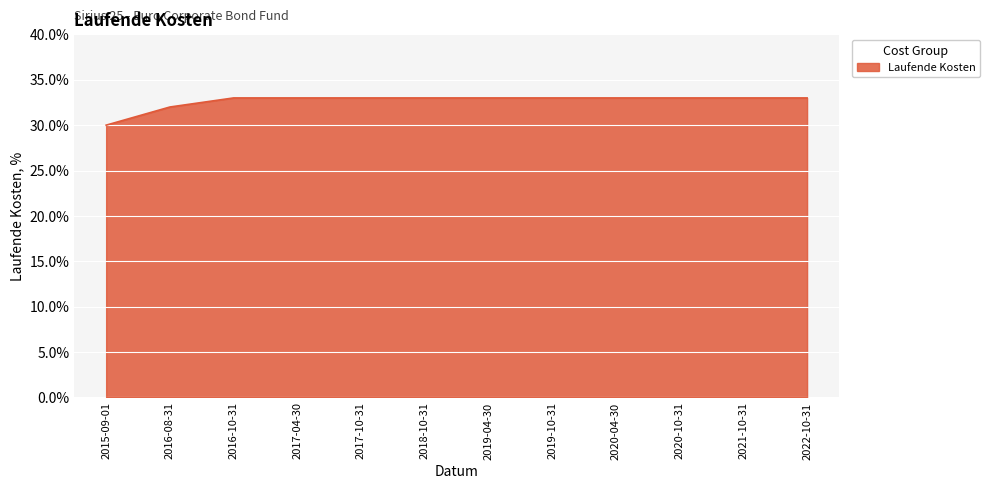

What is the value of the 10th point from the left?

0.3